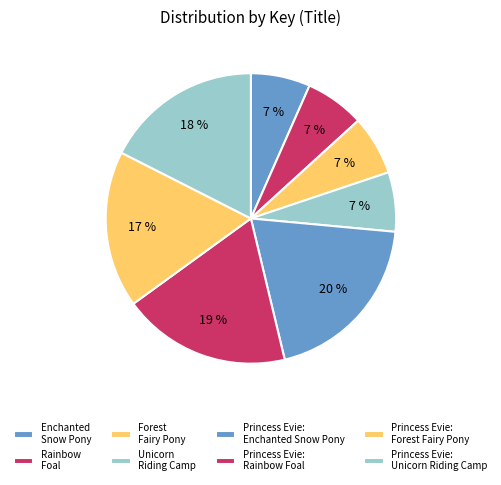

Combined, what portion of the pie is Forest Fairy Pony and Enchanted Snow Pony?

13.2%